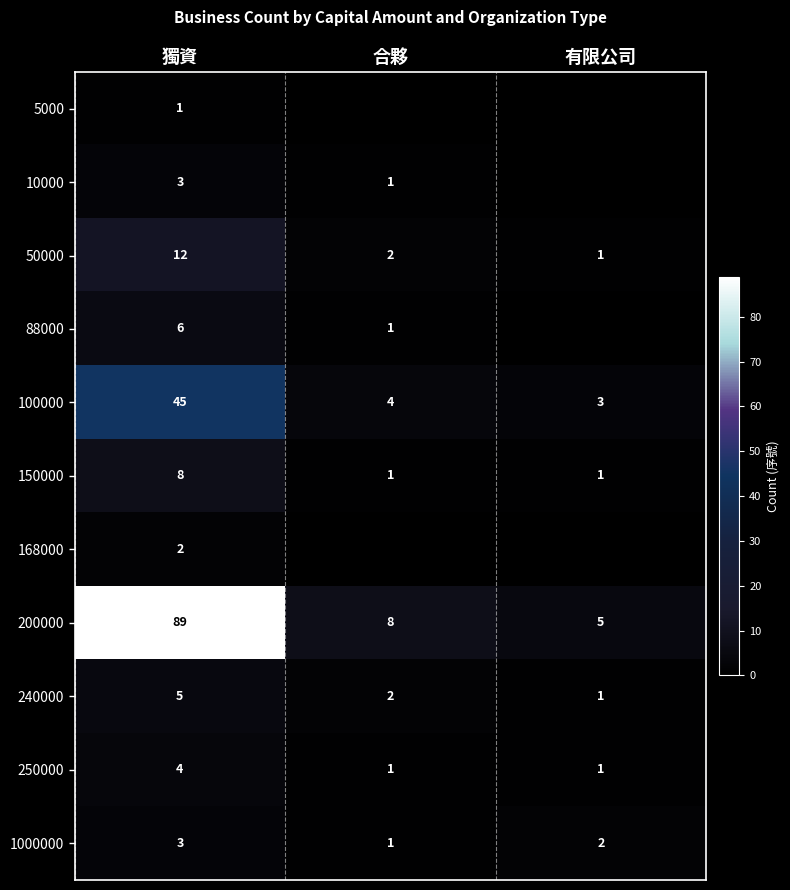

Rank the categories by 100000 value from lowest to highest.

有限公司, 合夥, 獨資